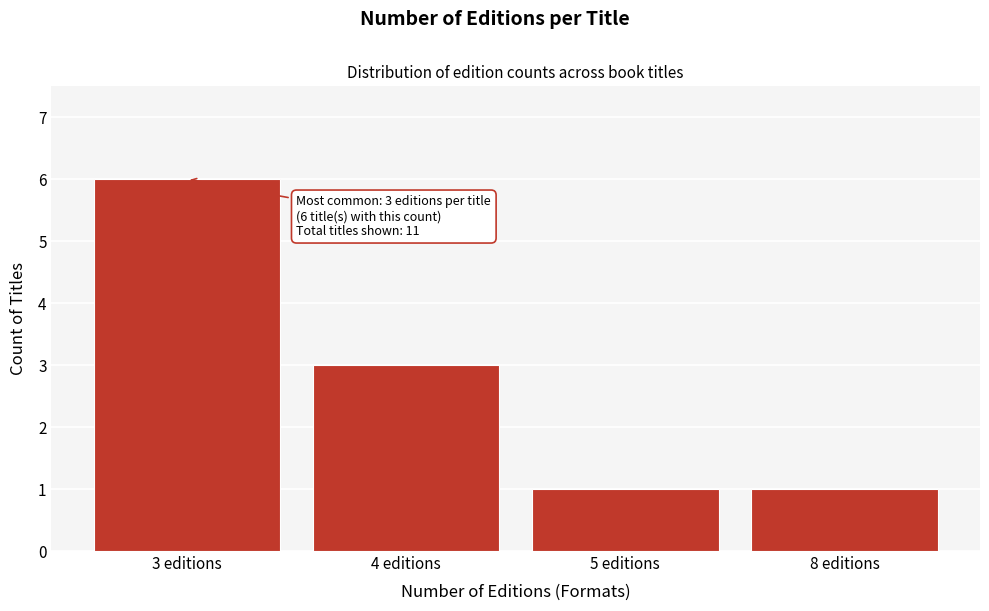

Reading right to left, transcribe all the data shown in this chart.

1	1	3	6